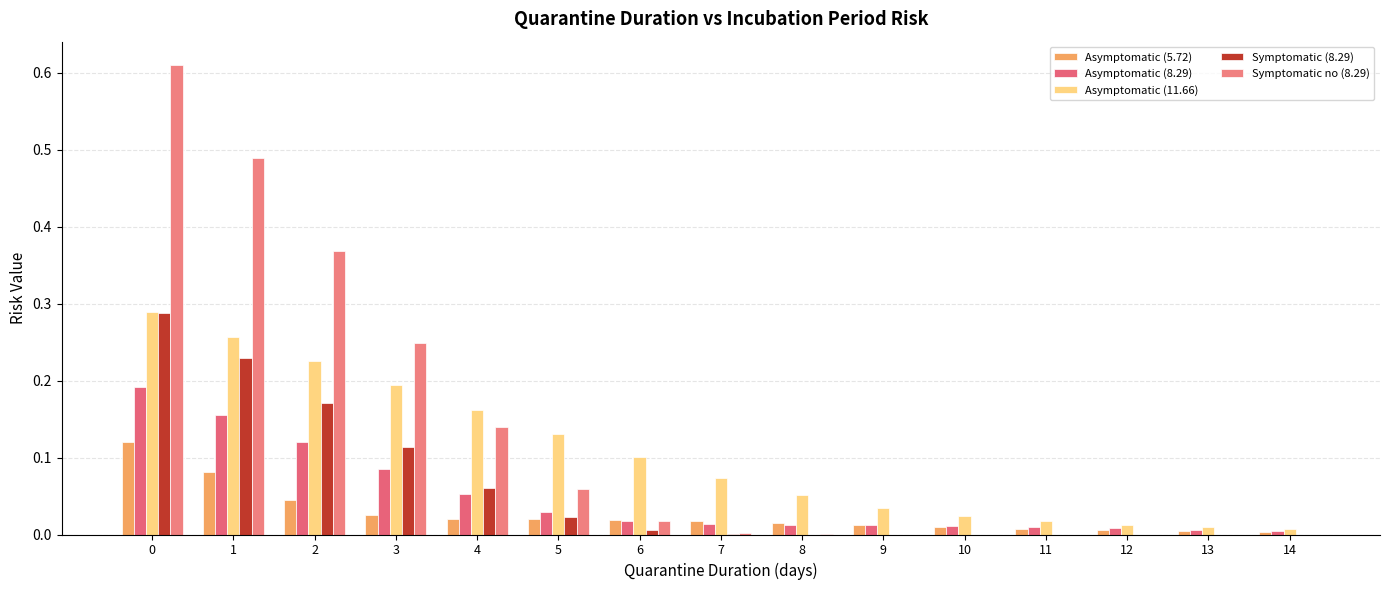

How many distinct data groups are displayed?

5